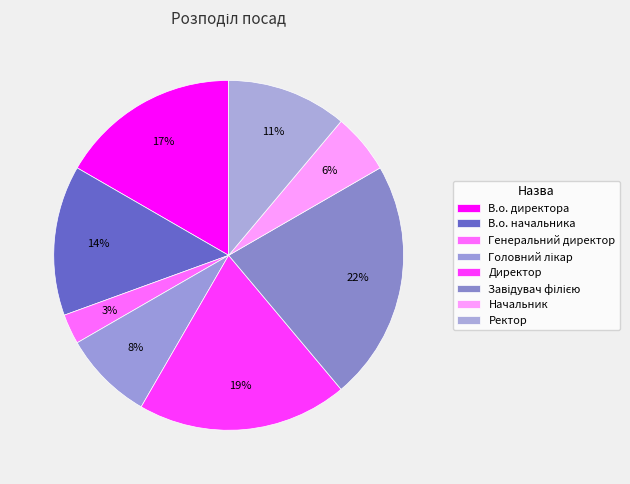

Count the number of slices in the pie.

8